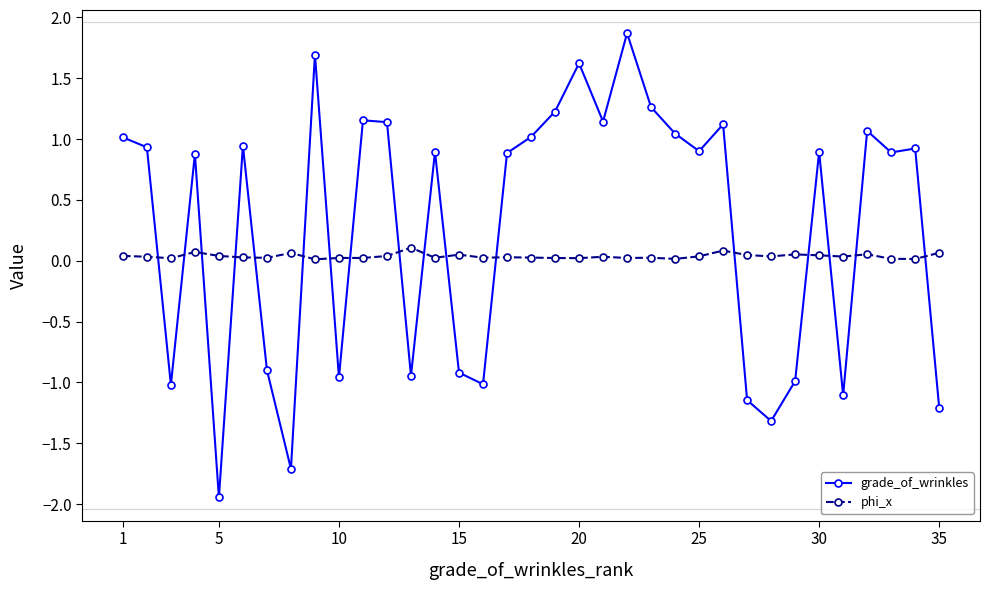

How many times do phi_x and grade_of_wrinkles cross each other?

17